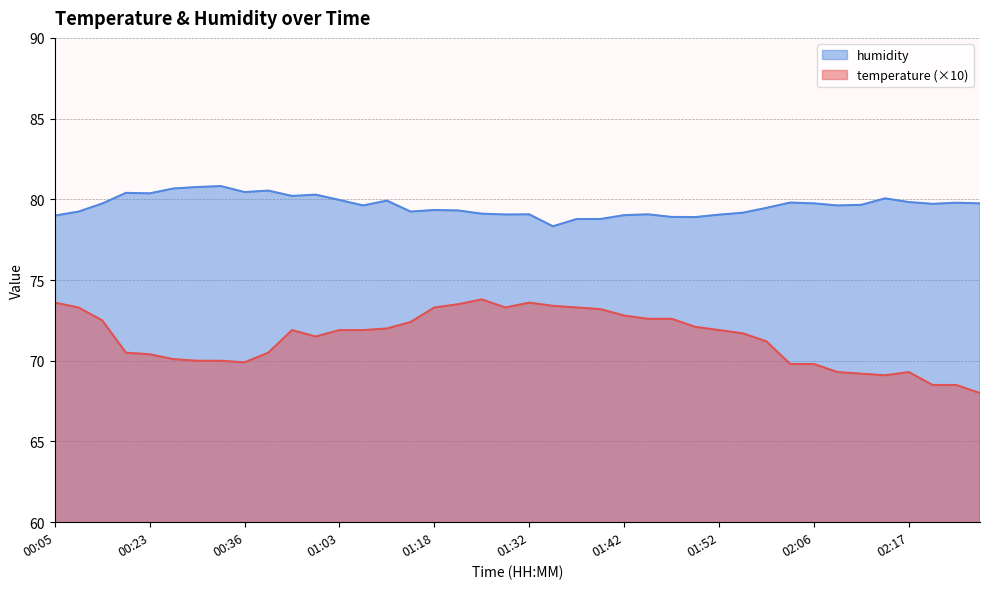

What is the average value of the temperature series?

71.4